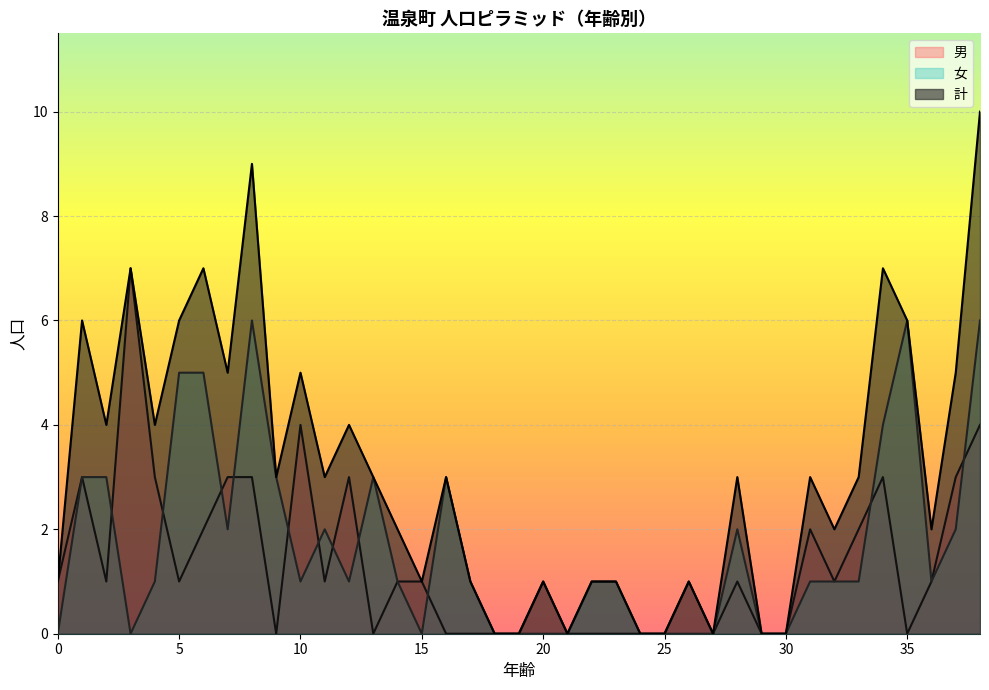

Reading right to left, what are all the values shown in this chart?

男: 4	3	1	0	3	2	1	2	0	0	1	0	1	0	0	0	0	0	1	0	0	0	0	1	1	0	3	1	4	0	3	3	2	1	3	7	1	3	1
女: 6	2	1	6	4	1	1	1	0	0	2	0	0	0	0	1	1	0	0	0	0	1	3	0	1	3	1	2	1	3	6	2	5	5	1	0	3	3	0
計: 10	5	2	6	7	3	2	3	0	0	3	0	1	0	0	1	1	0	1	0	0	1	3	1	2	3	4	3	5	3	9	5	7	6	4	7	4	6	1